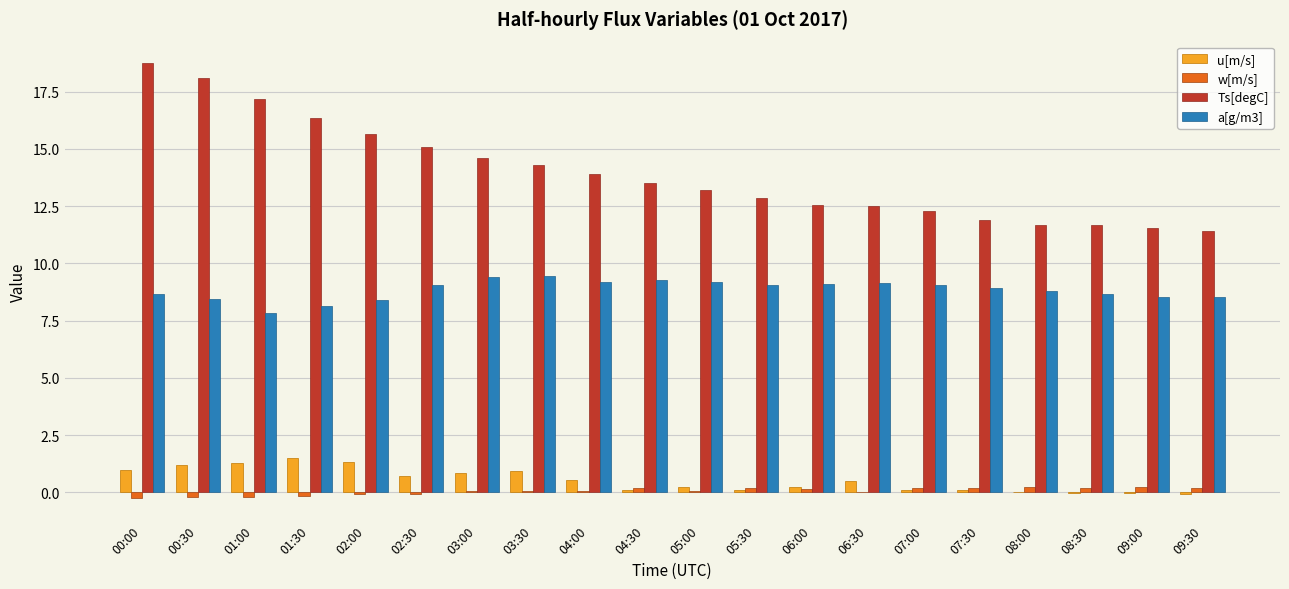

Between 01:30 and 04:30, which series saw the biggest shift?

Ts[degC]